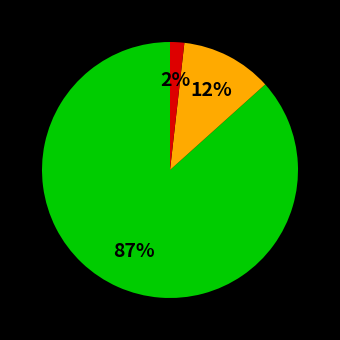

Does any single category account for the majority?

Yes